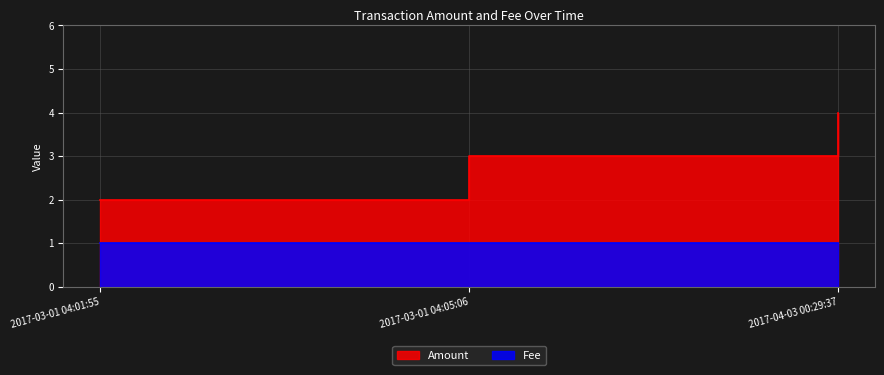

Which series has the largest range (max minus min)?

Amount